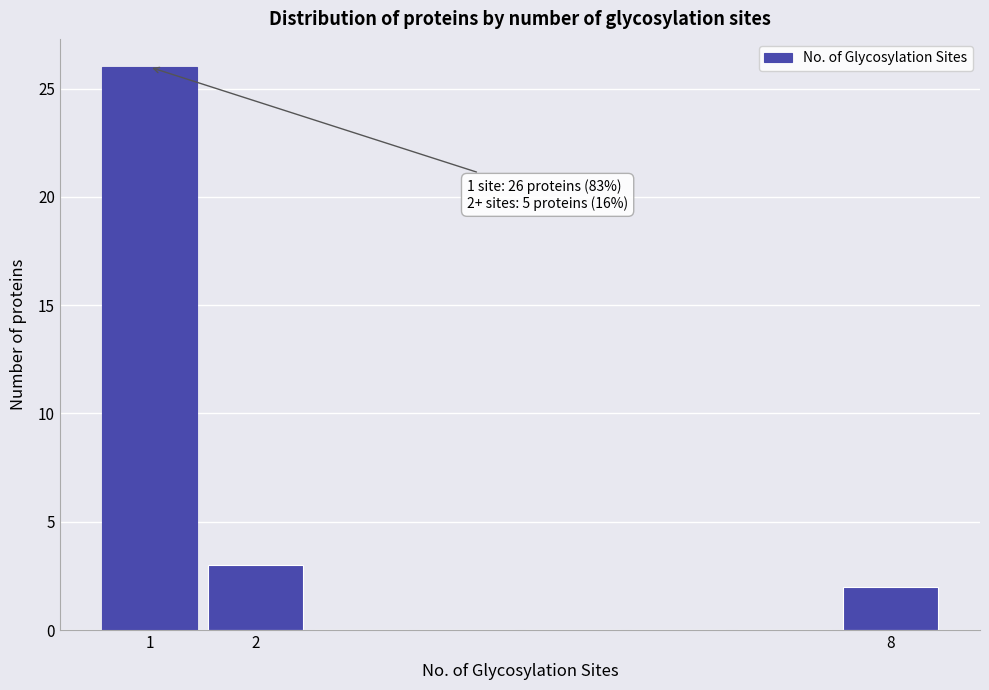

Over which range of the x-axis is the bar tallest?

0.5 to 1.5